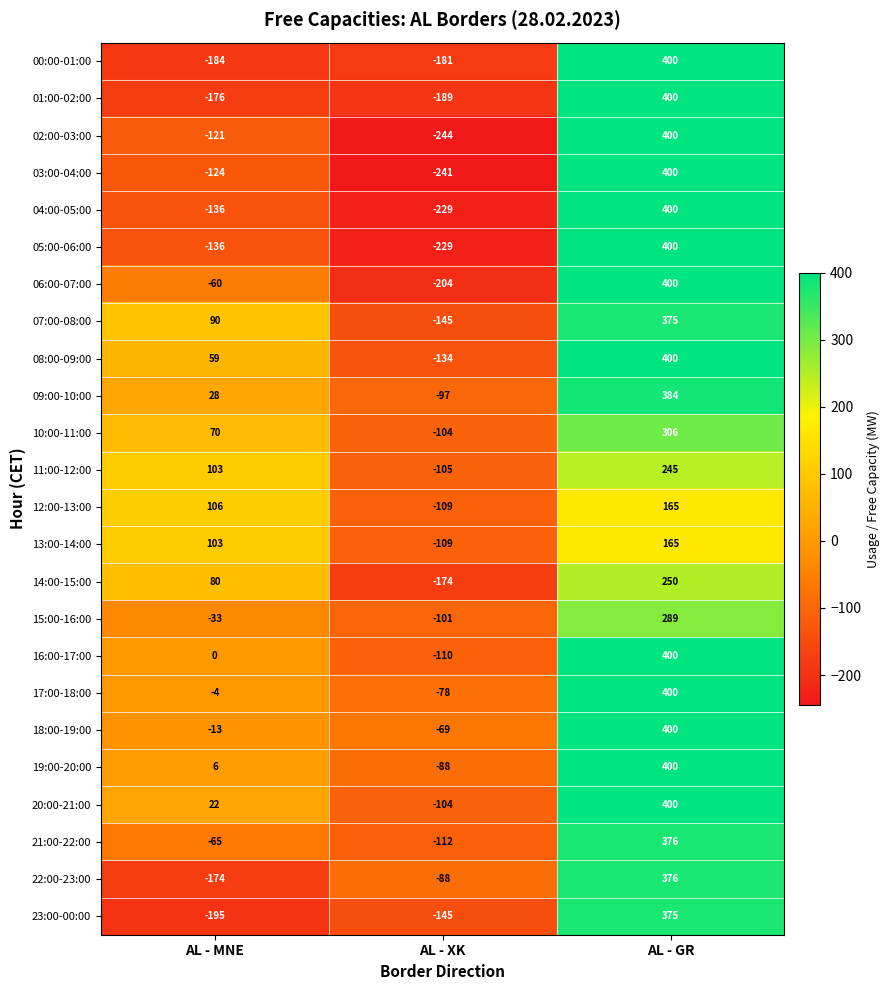

The value of 08:00-09:00 at AL - XK is -200. True or false?

False